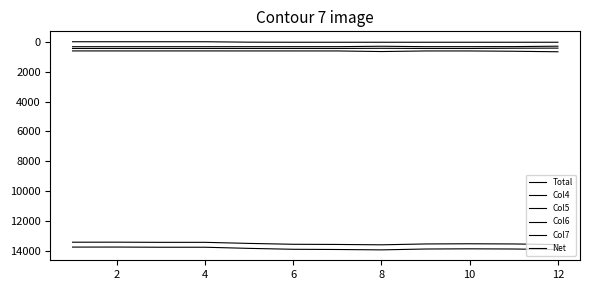

How many lines are shown in the chart?

6